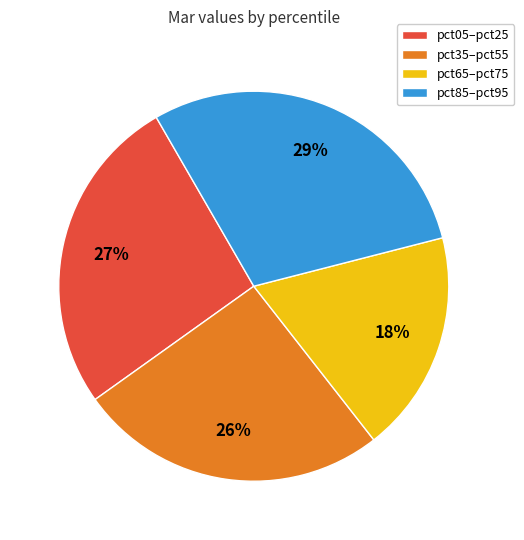

To the nearest percent, what is the difference between the largest and smallest slice percentages?

11%